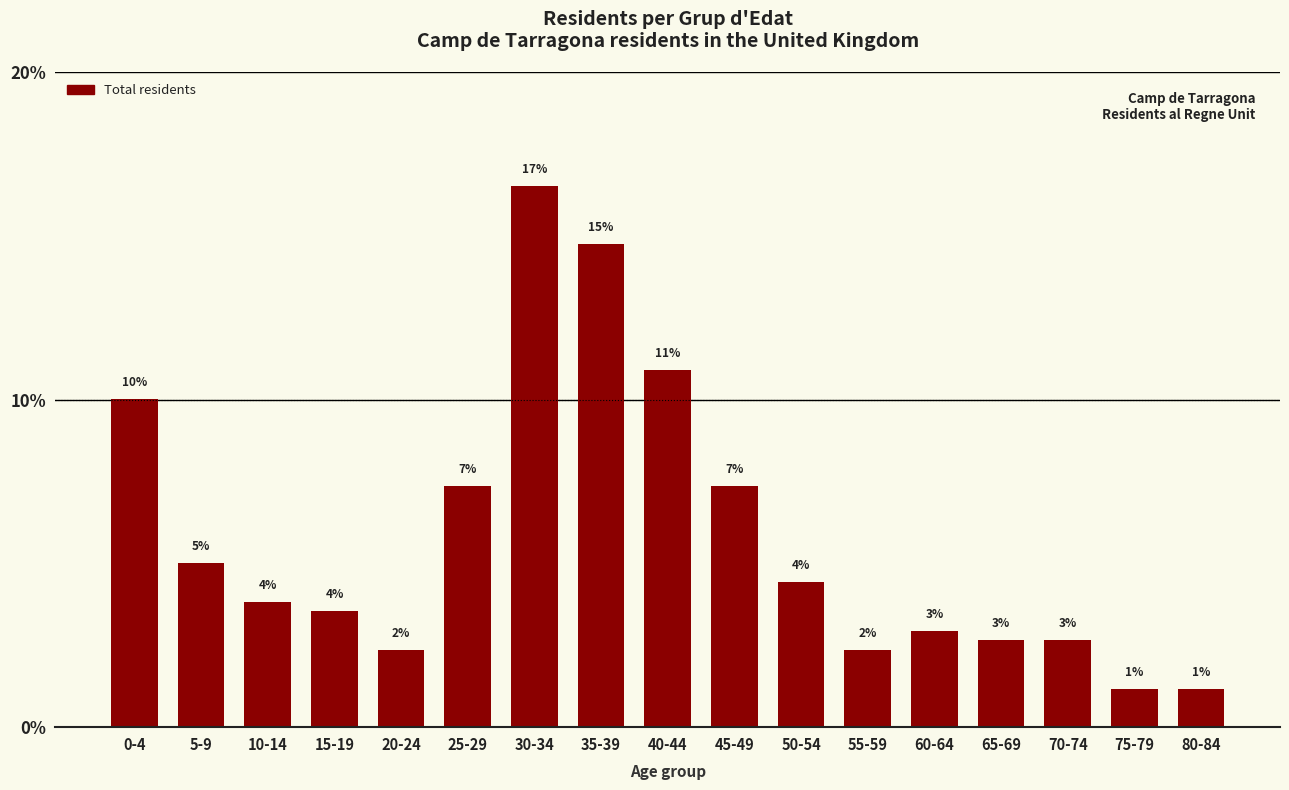

Which category has the lowest value across all series?

75-79